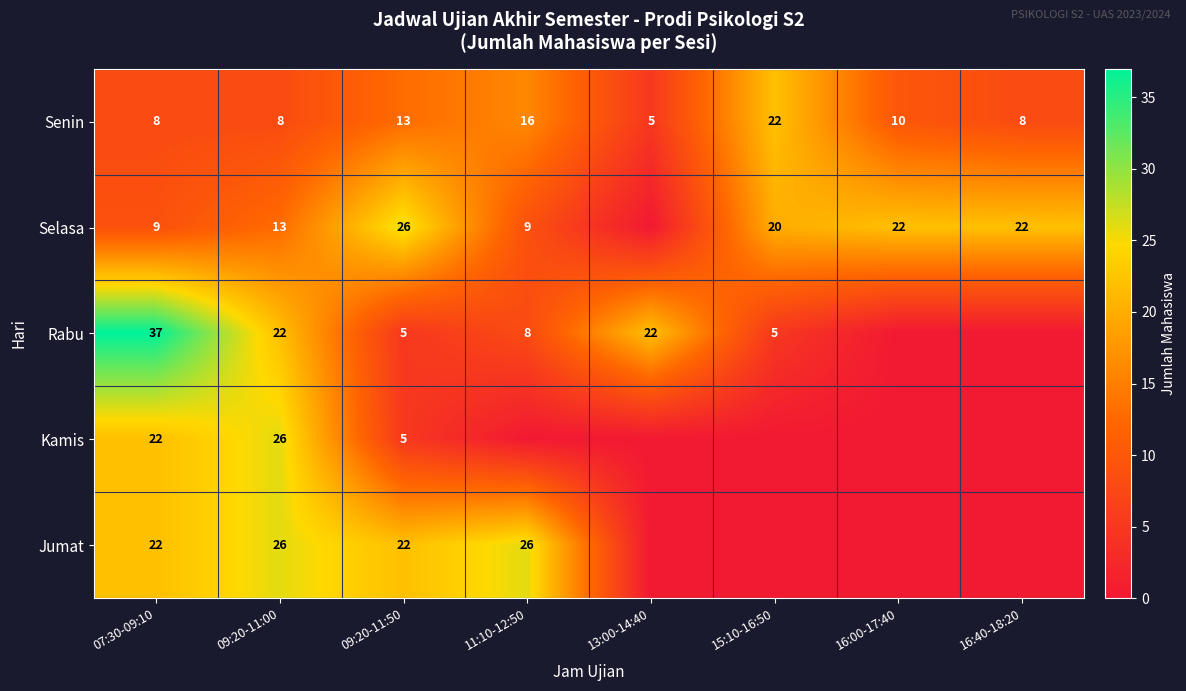

What is the spread (max minus min) of values at 09:20-11:00?

18